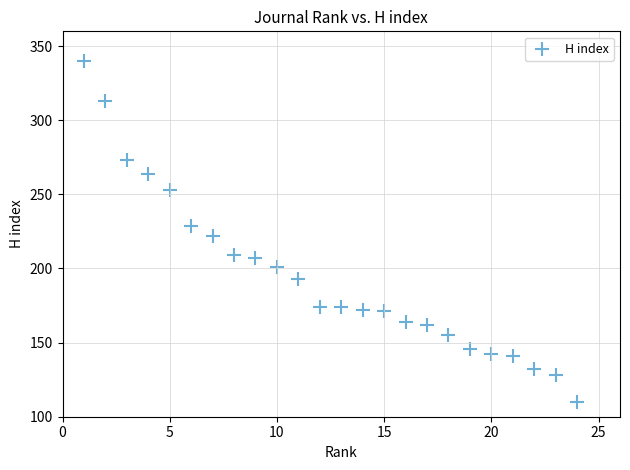

What is the range of Y values (max minus min)?

230